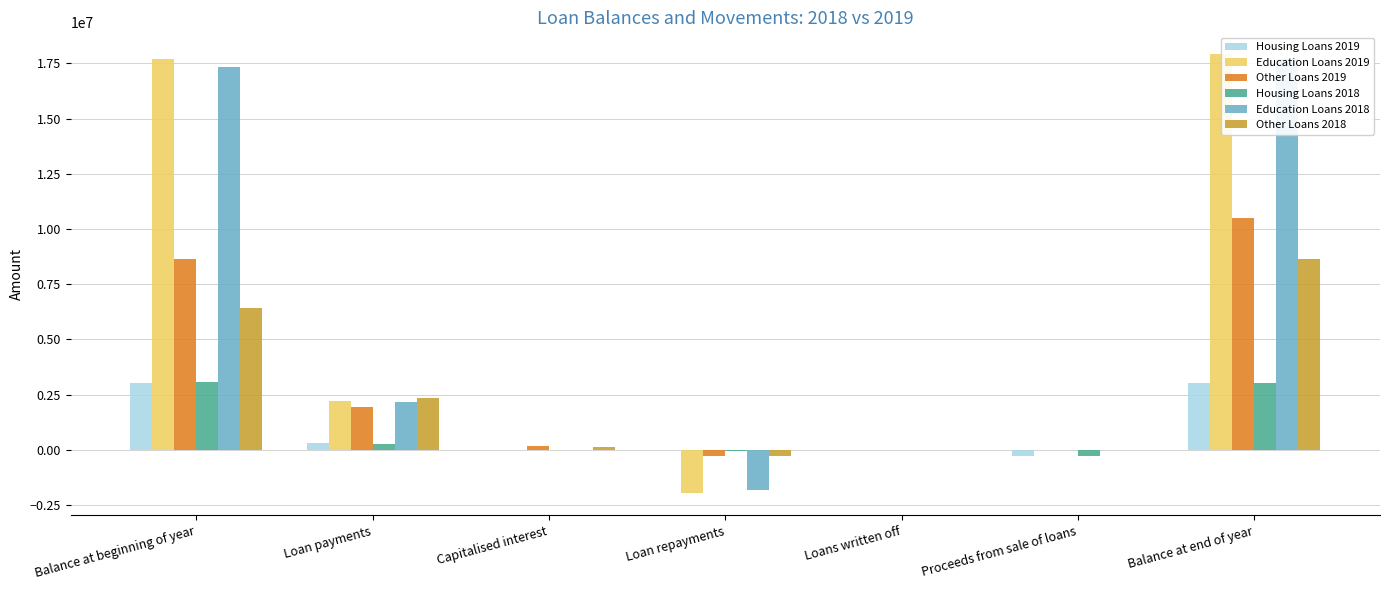

What is the difference between the second highest and minimum values in the Education Loans 2019 series?

19639136